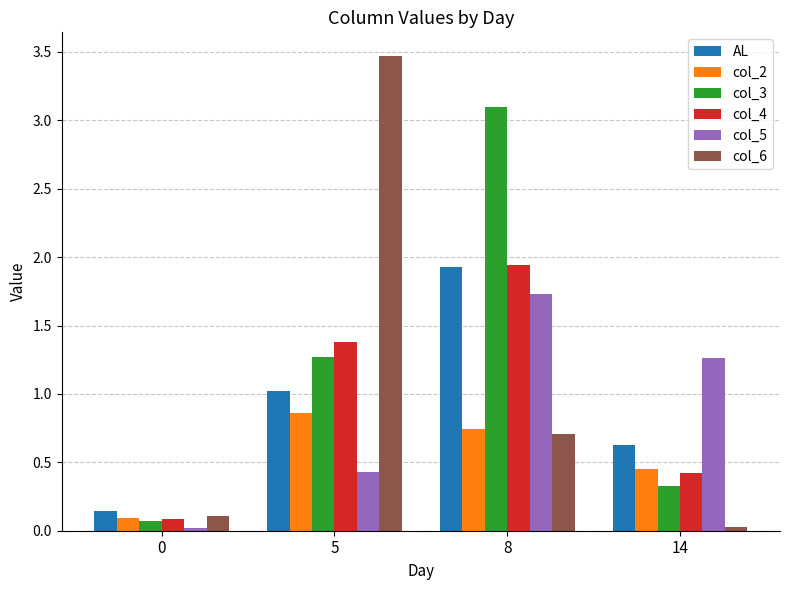

At which category does the chart reach its peak across all series?

5